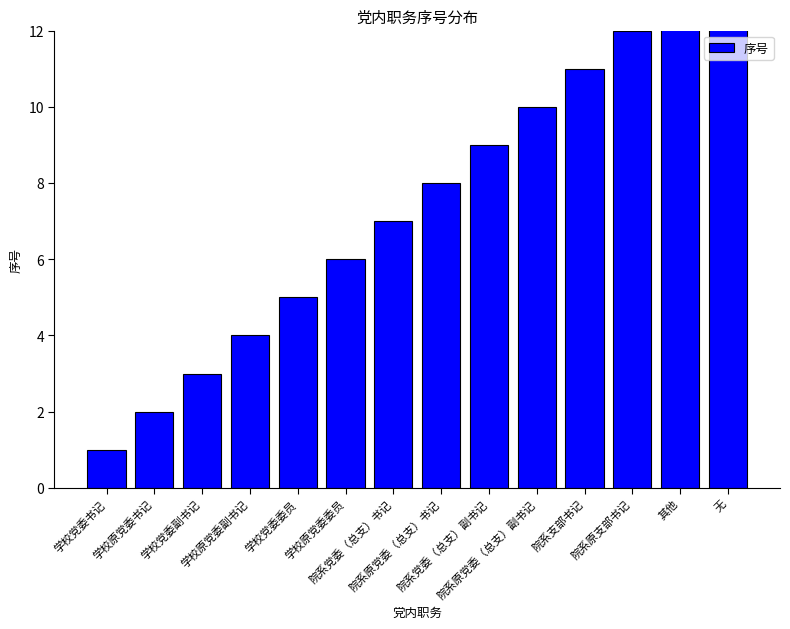

The chart shows a value of 12 at 院系原支部书记. True or false?

True